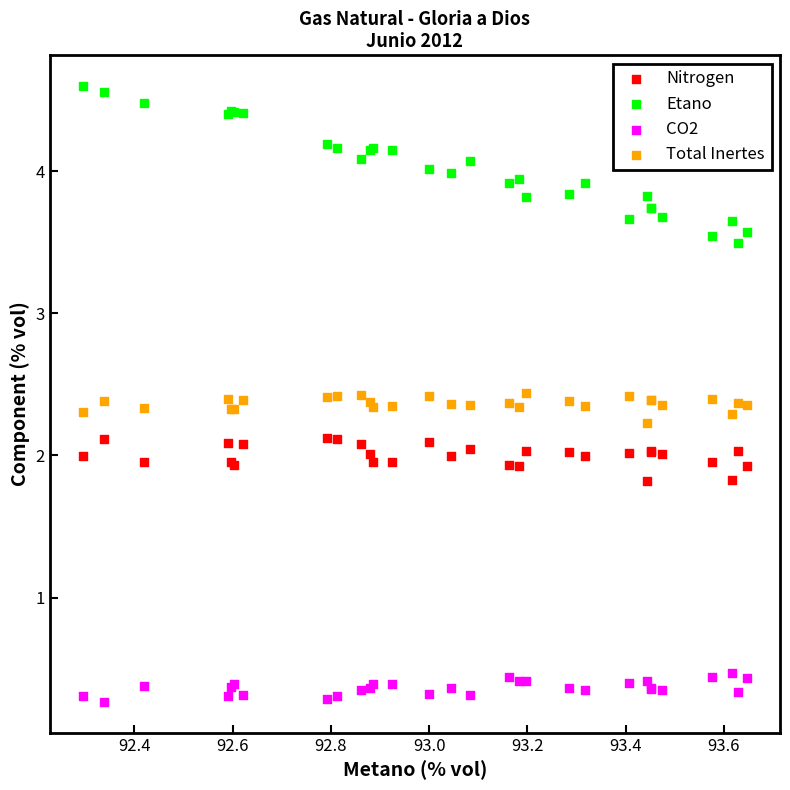

What are all the series names shown in the legend?

Nitrogen, Etano, CO2, Total Inertes